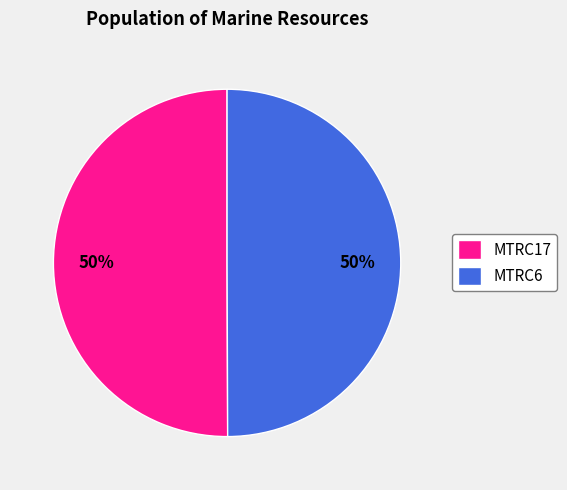

Is it true that MTRC17 is 50% of the pie?

True